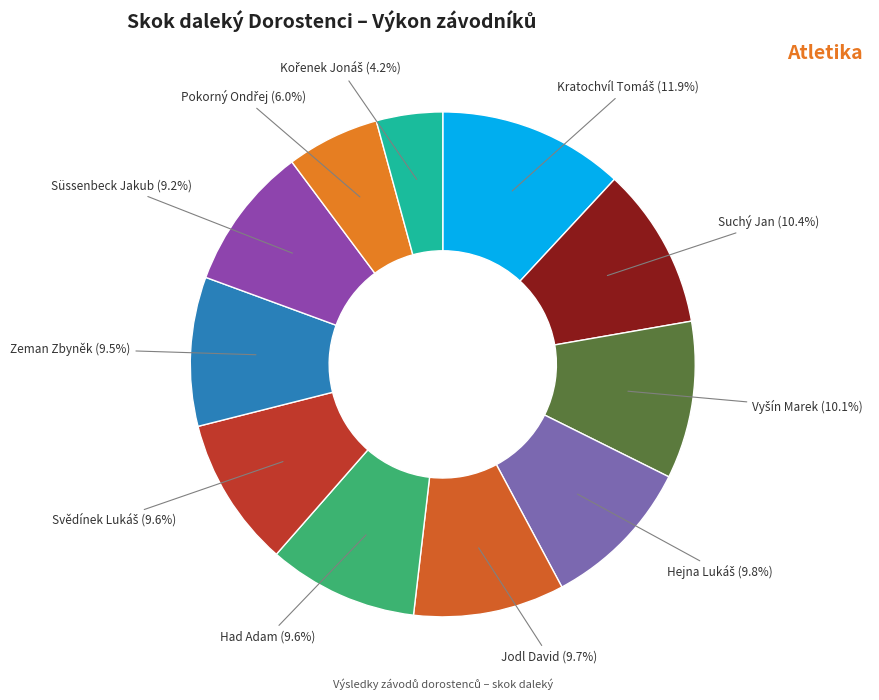

Does any single category account for the majority?

No